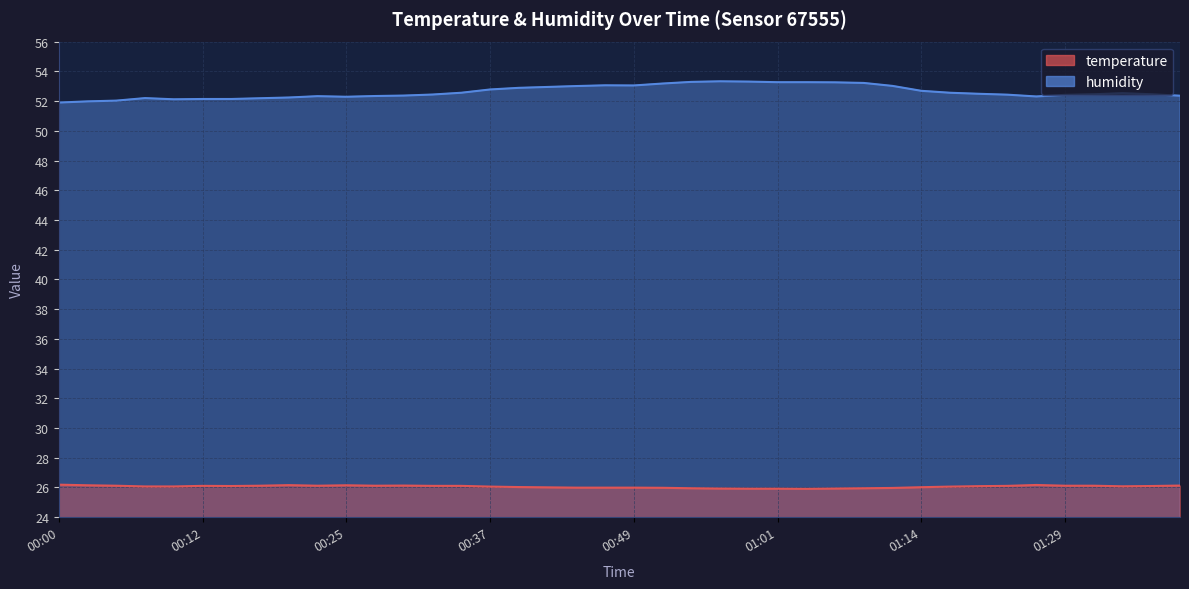

What position from the right is 00:42?

23